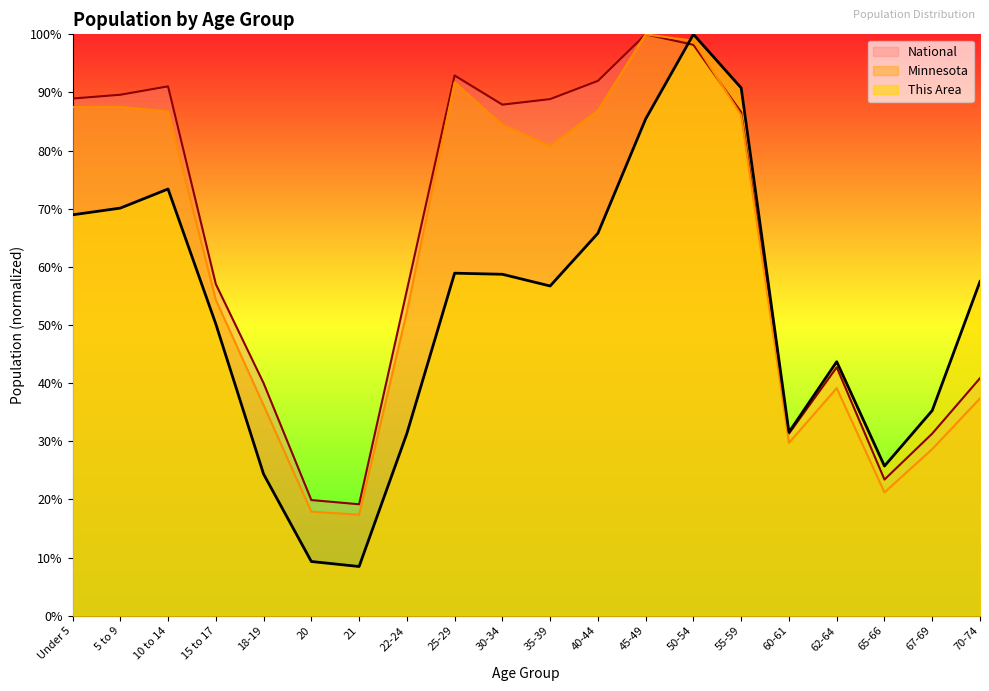

True or false: National and Minnesota cross at least once.

True